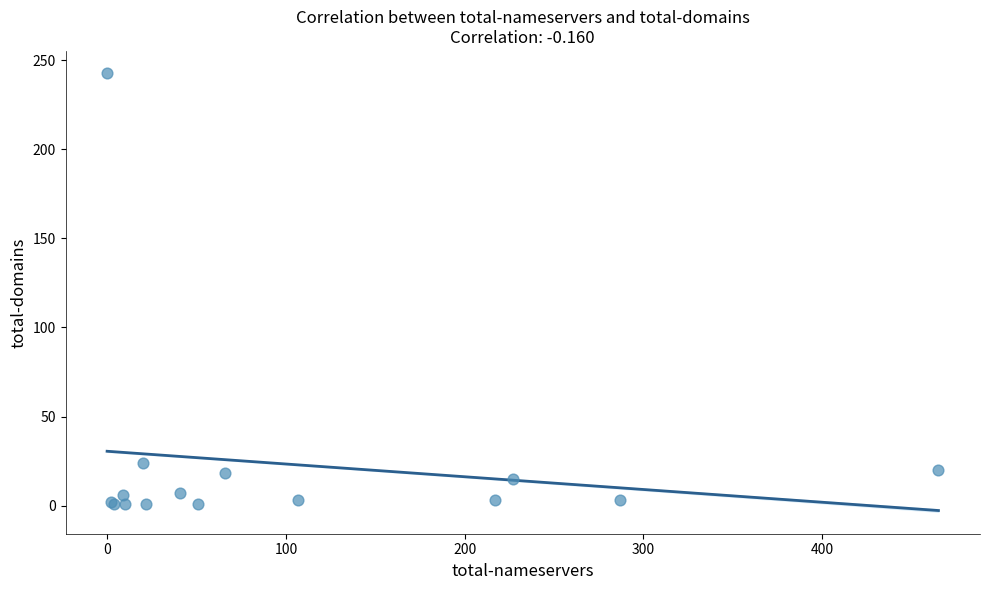

What Y value in the scatter plot is closest to 122?

24